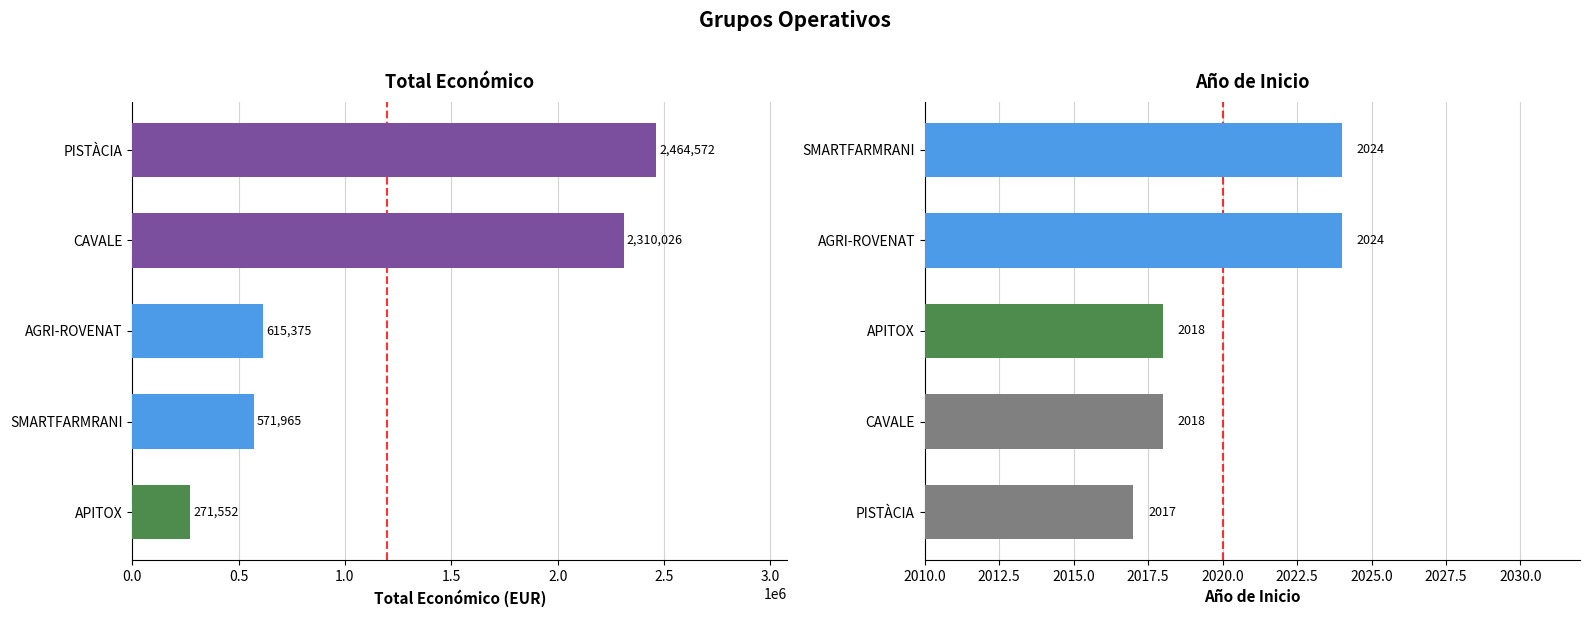

True or false: Año de inicio has a value of 2018 at APITOX.

True